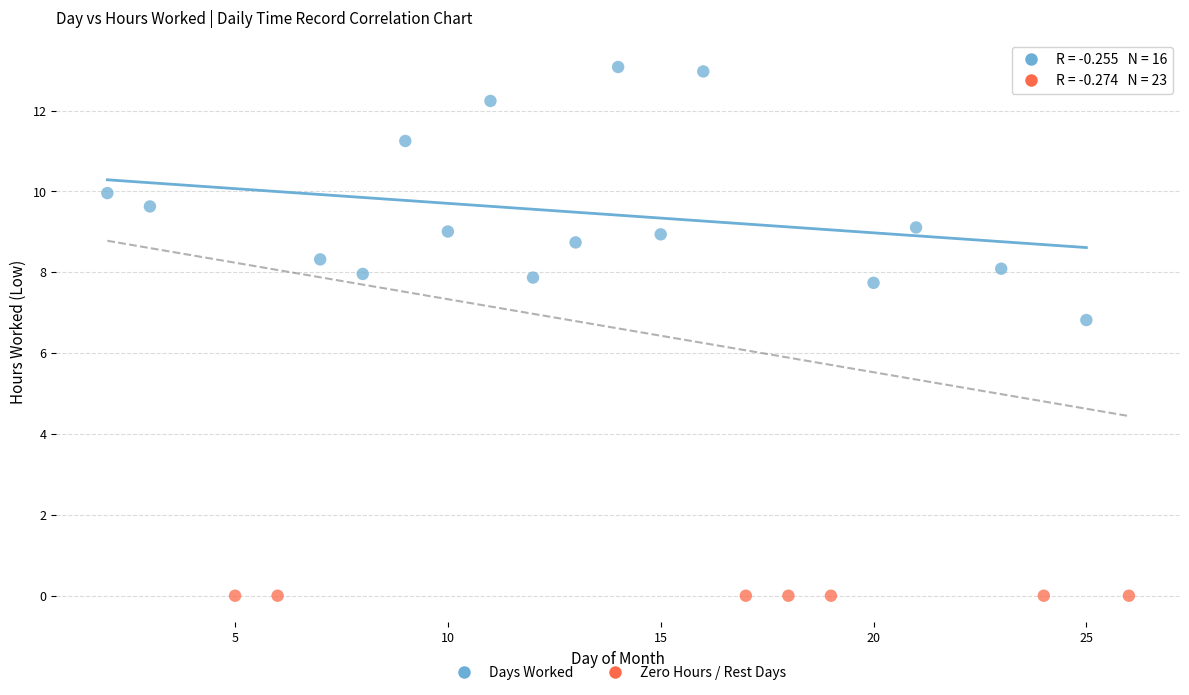

Which series contains the highest Y value?

Days Worked